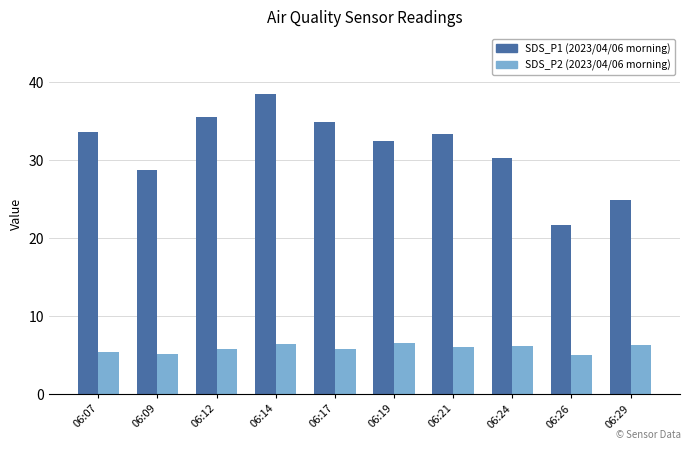

At which category is the sum across all series the highest?

06:14